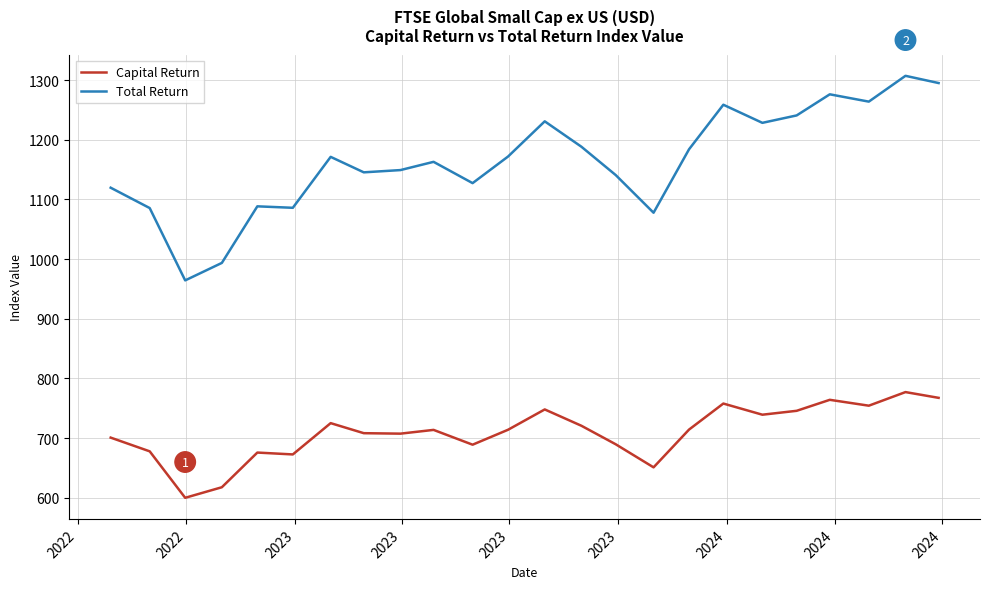

What are all the series names shown in the legend?

Capital Return, Total Return